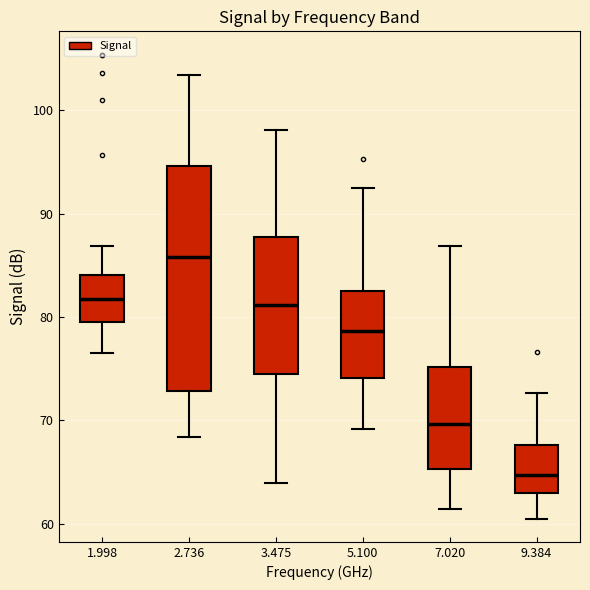

Reading left to right, read every box against the y-axis: the position of its median line, the range the box covers, and the ends of its whiskers. The values are not printed on the chart, so give them approximately, as read against the axis.

1.998: median 82, box 80 to 84, whiskers 77 to 87
2.736: median 86, box 73 to 95, whiskers 68 to 103
3.475: median 81, box 74 to 88, whiskers 64 to 98
5.100: median 79, box 74 to 83, whiskers 69 to 93
7.020: median 70, box 65 to 75, whiskers 61 to 87
9.384: median 65, box 63 to 68, whiskers 61 to 73